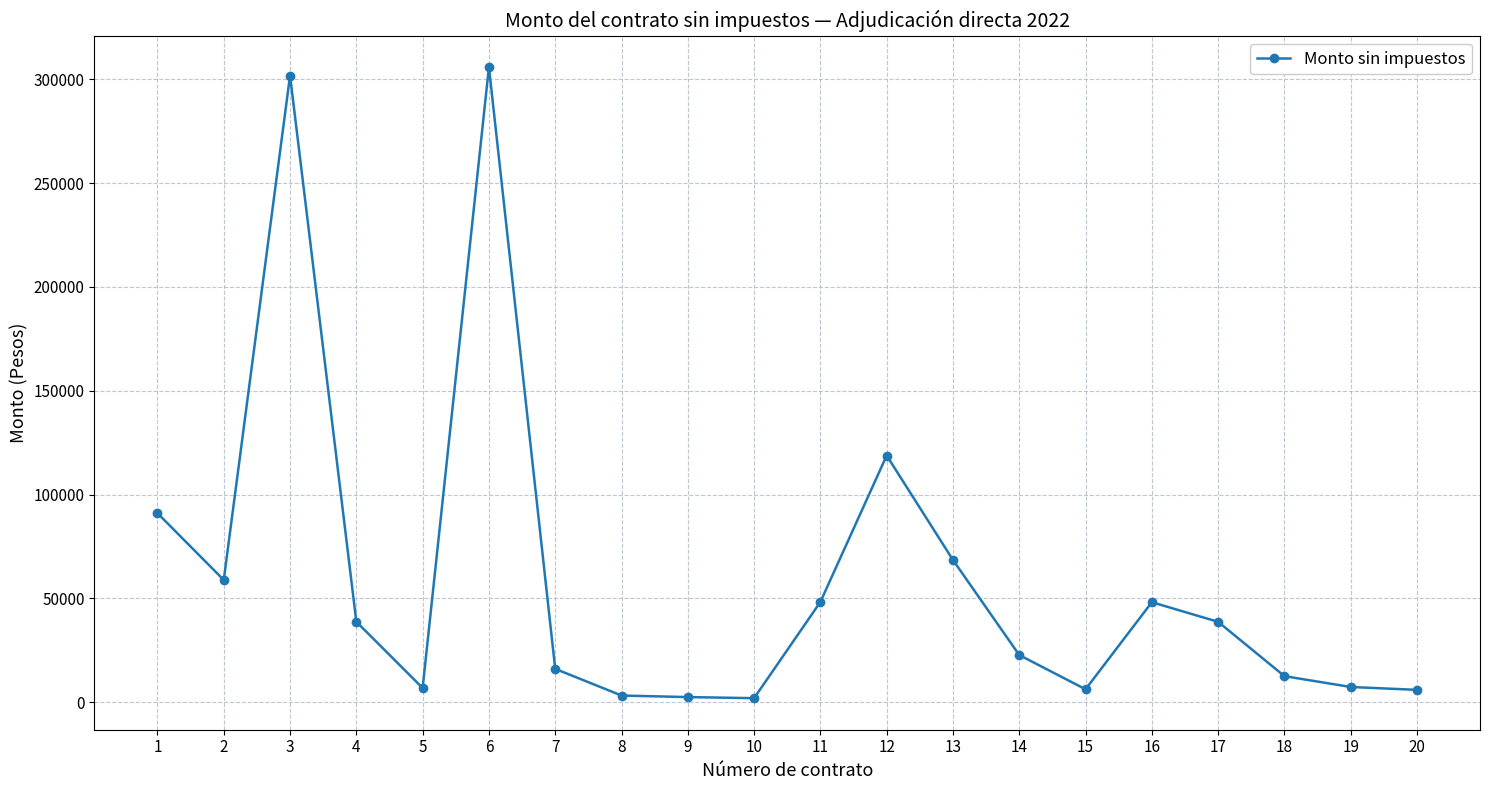

How many values are below 38750?

10